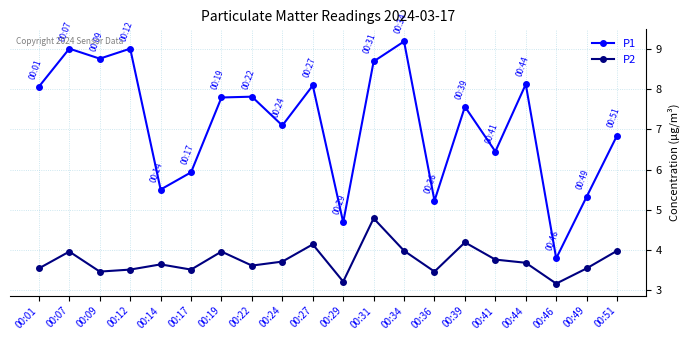

What is the difference between the second highest and minimum values in the P2 series?

1.0